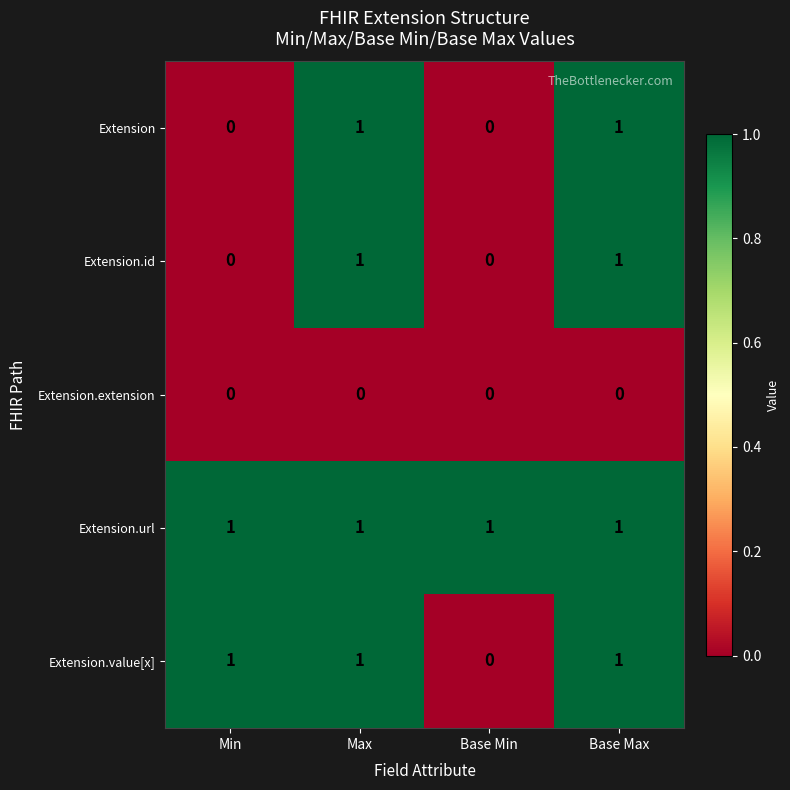

How many distinct data groups are displayed?

5